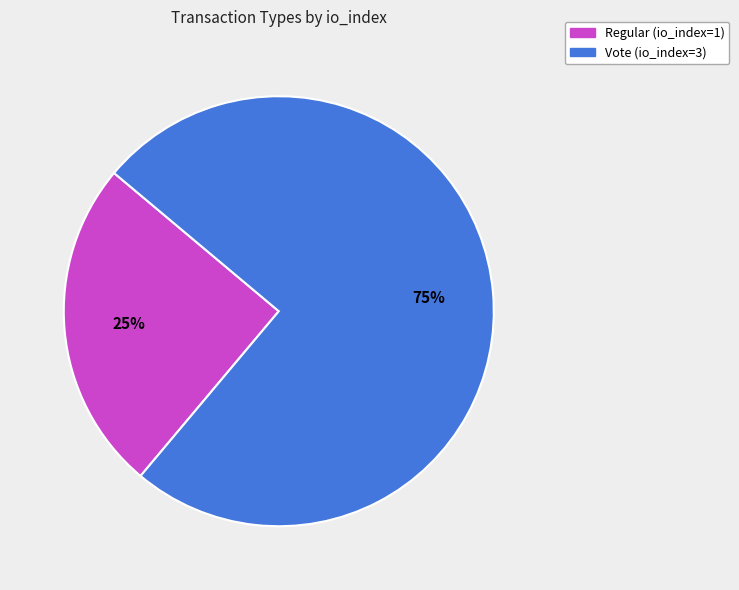

Count the number of slices in the pie.

2